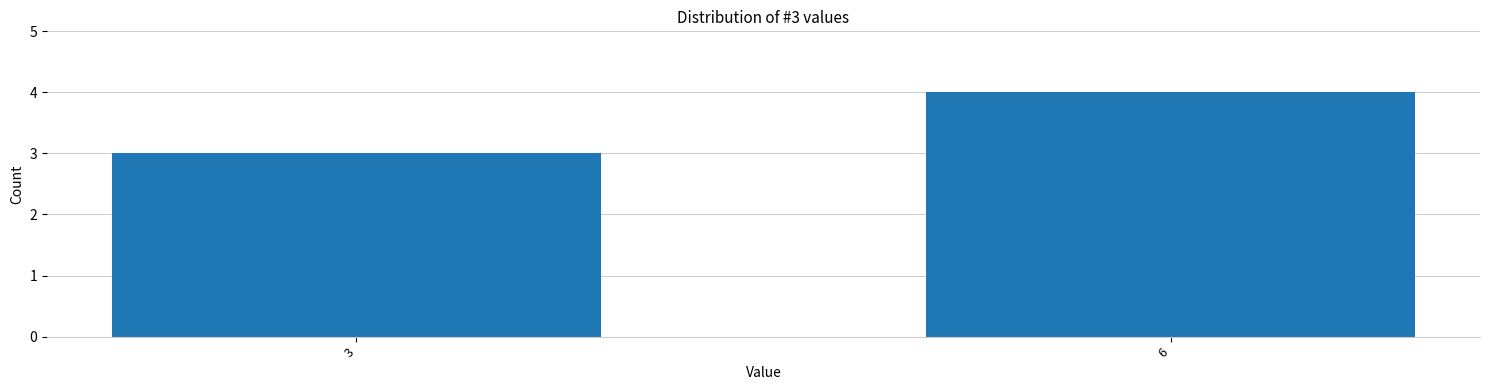

Reading left to right, list all the values displayed in this chart.

3	4